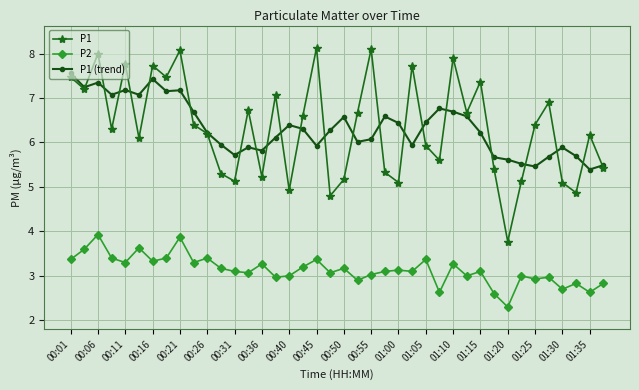

What is the lowest value of the P1 (trend) series?

5.4